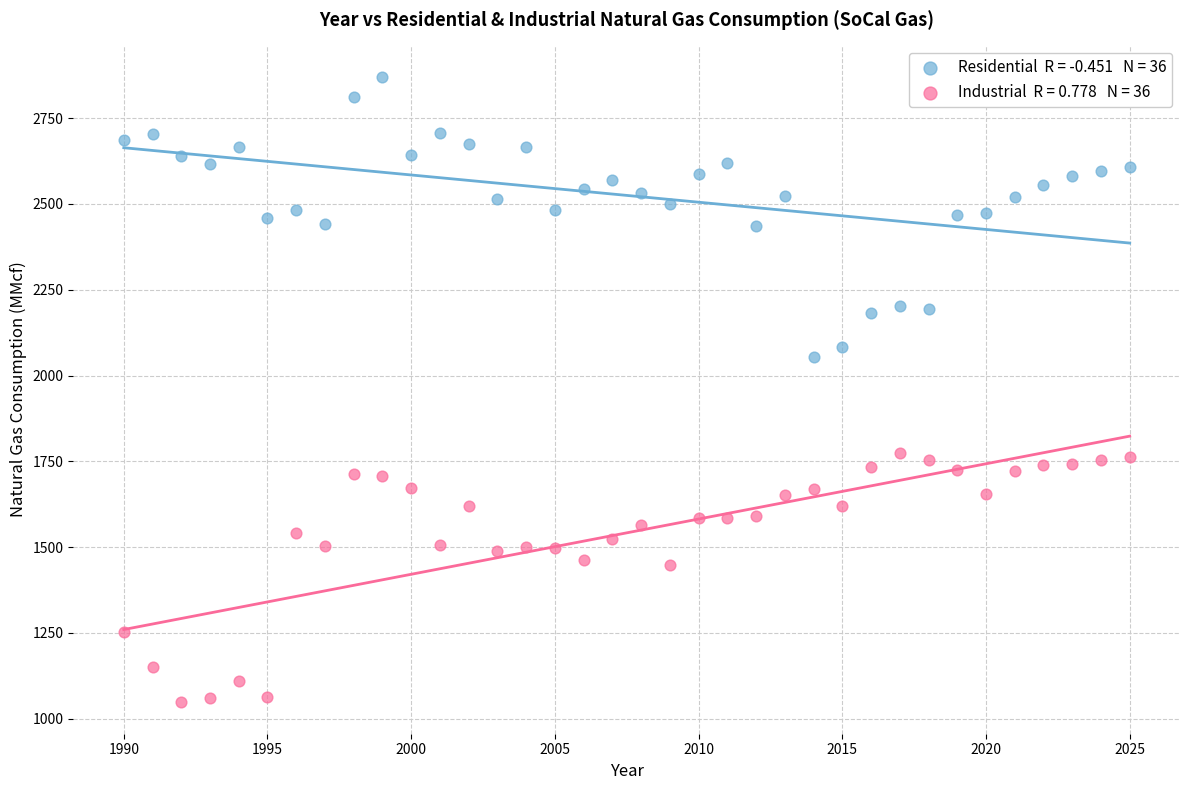

Across all series, what Y value is closest to 1959?

2053.1